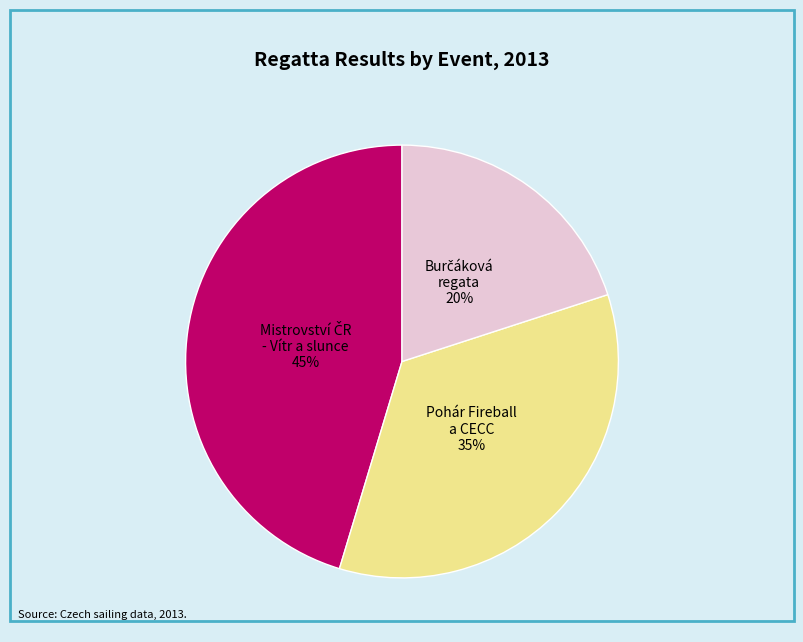

To the nearest percent, what portion does Pohár Fireball a CECC represent?

35%